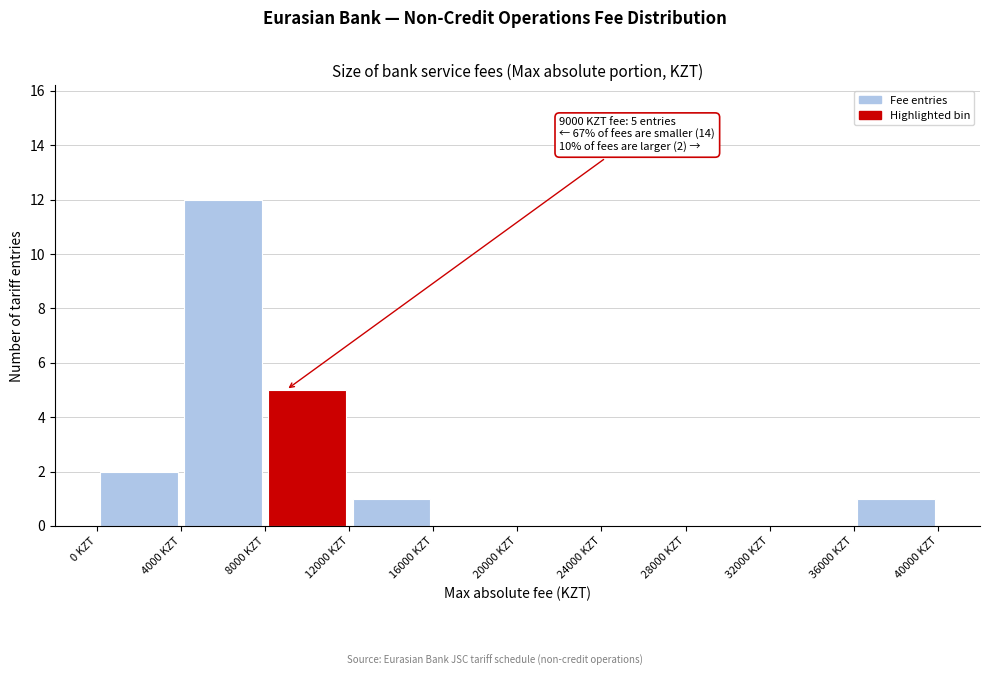

Over which range of the x-axis is the bar tallest?

4000 to 8000